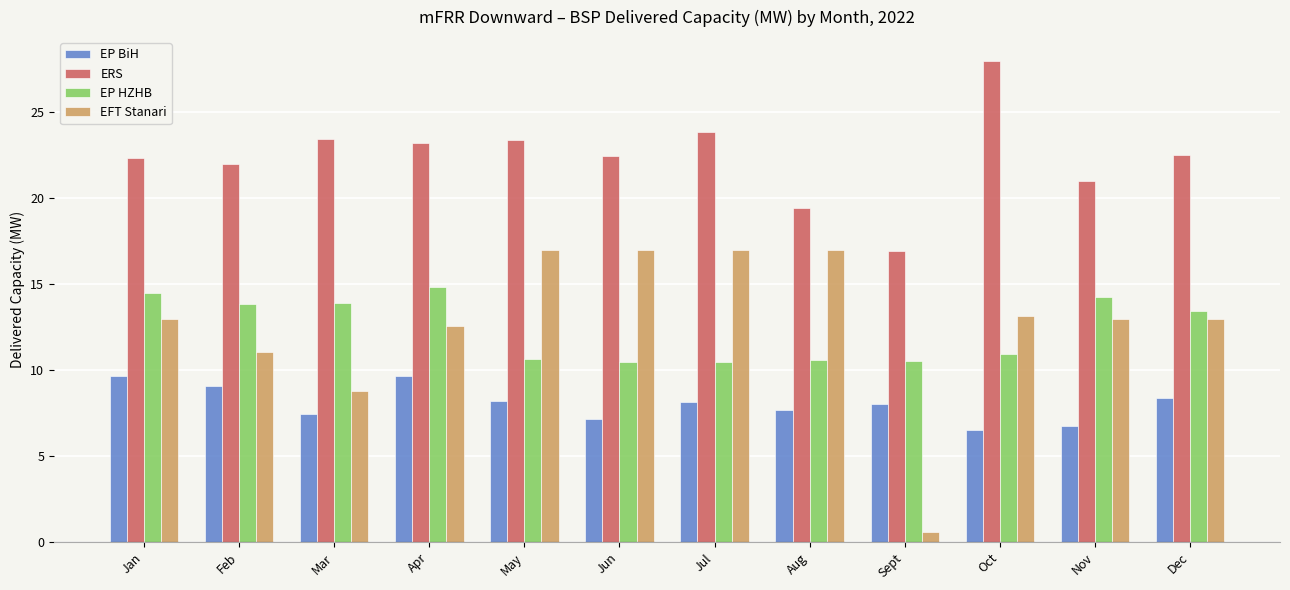

Which series changed the most between Feb and Sept?

EFT Stanari